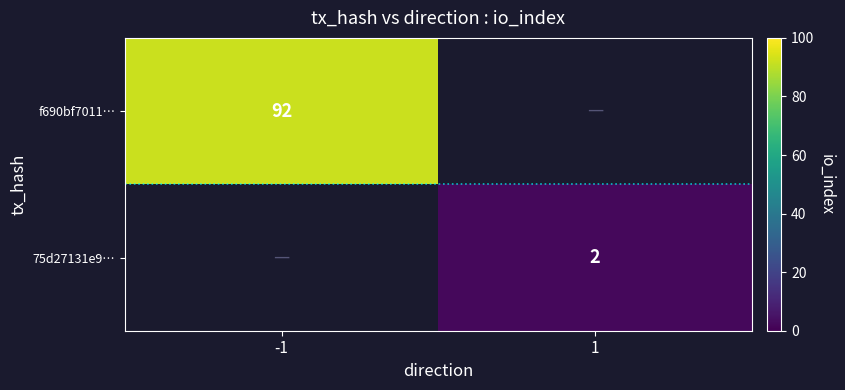

The value of 75d27131e9… at 1 is 3. True or false?

False